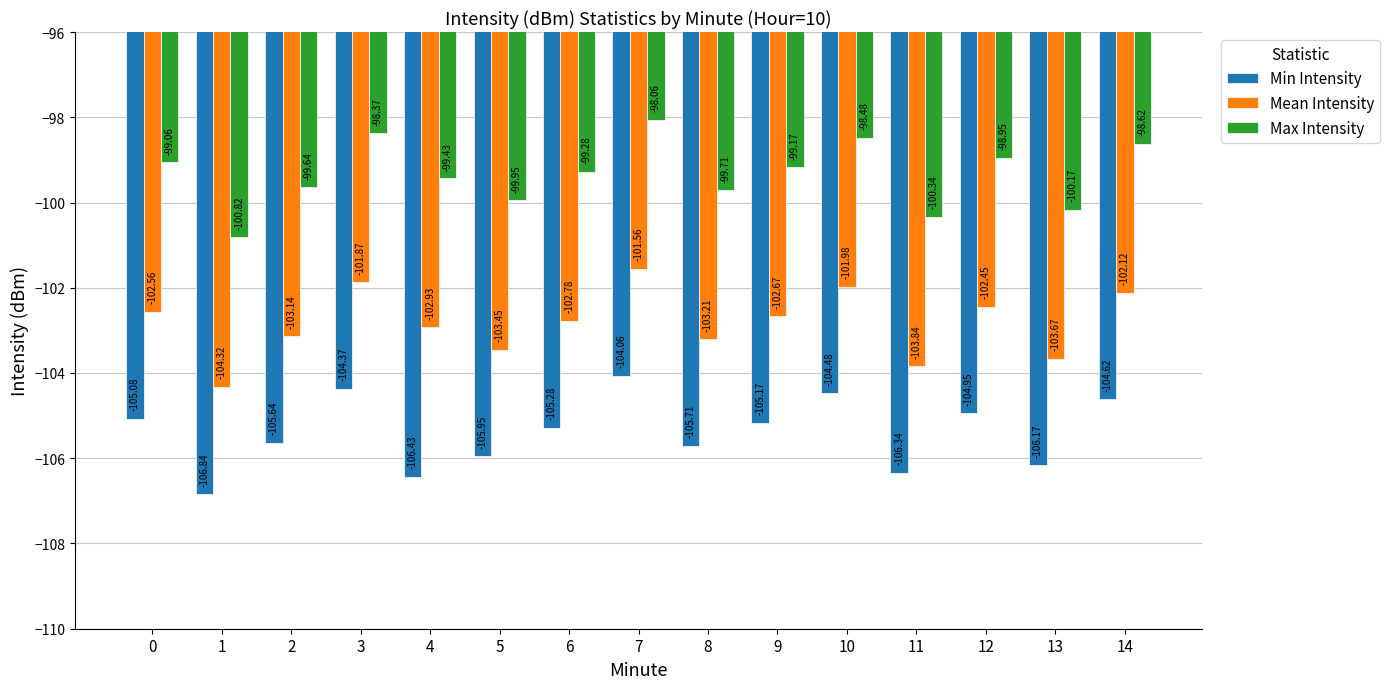

Between 4 and 7, which series saw the biggest shift?

Min Intensity